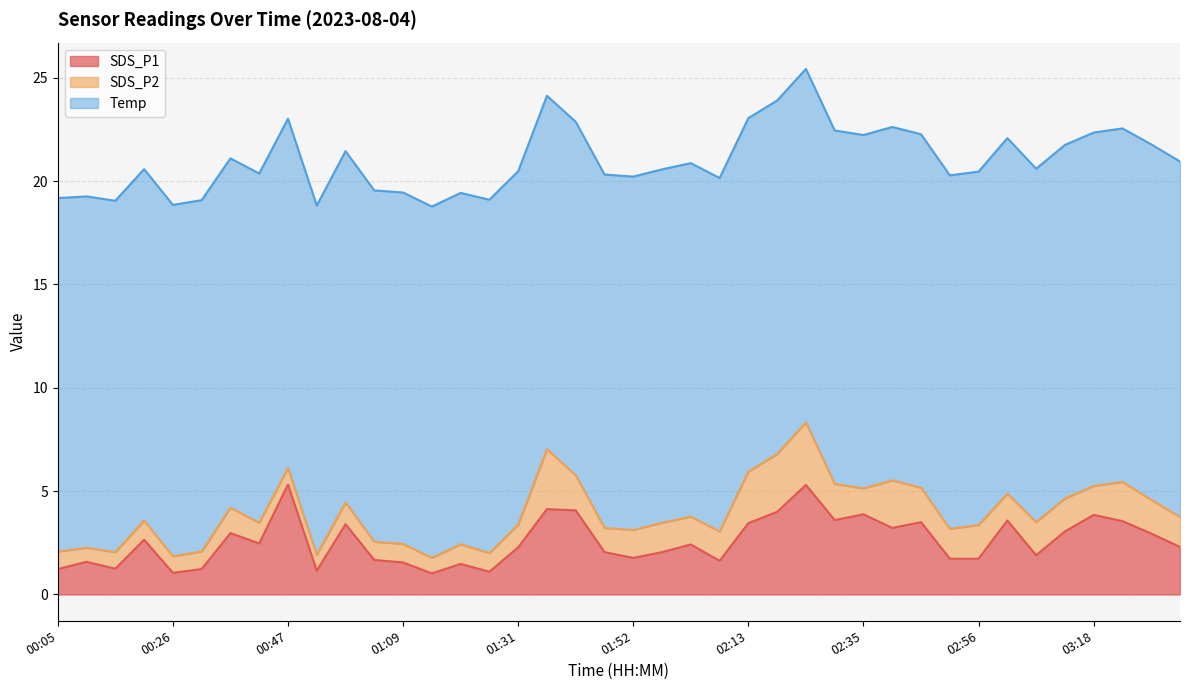

What is the label of the 6th point from the right?

03:07